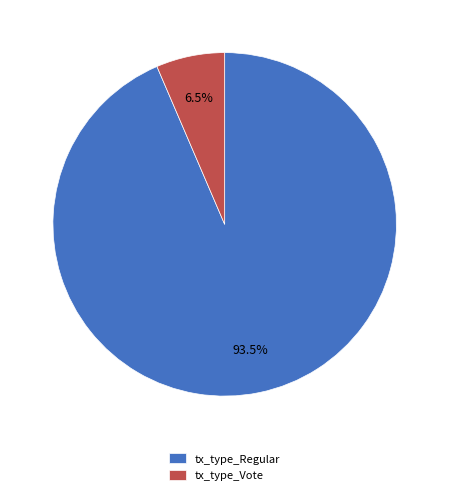

True or false: tx_type_Regular accounts for 87% of the total.

False